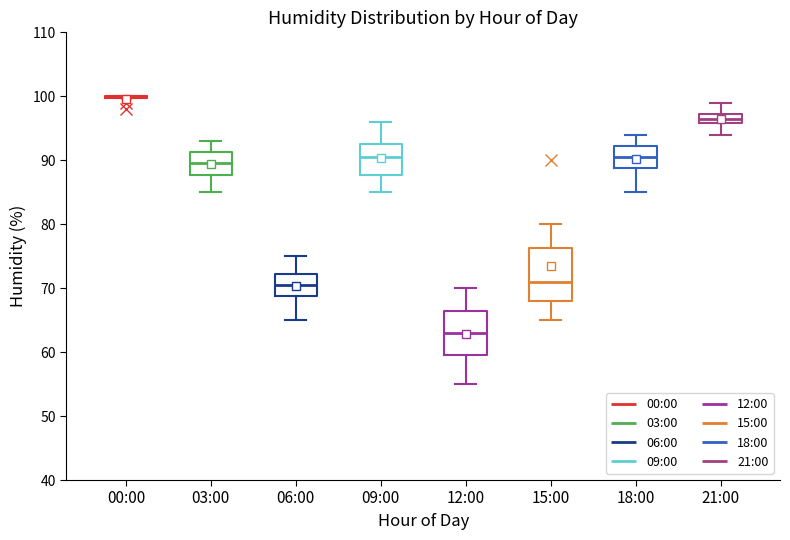

Reading left to right, read every box against the y-axis: the position of its median line, the range the box covers, and the ends of its whiskers. The values are not printed on the chart, so give them approximately, as read against the axis.

00:00: box collapsed to a line at 100, whiskers 100 to 100
03:00: median 90, box 88 to 91, whiskers 85 to 93
06:00: median 71, box 69 to 72, whiskers 65 to 75
09:00: median 91, box 88 to 93, whiskers 85 to 96
12:00: median 63, box 60 to 67, whiskers 55 to 70
15:00: median 71, box 68 to 76, whiskers 65 to 80
18:00: median 91, box 89 to 92, whiskers 85 to 94
21:00: median 97 (inside the box), box 96 to 97, whiskers 94 to 99